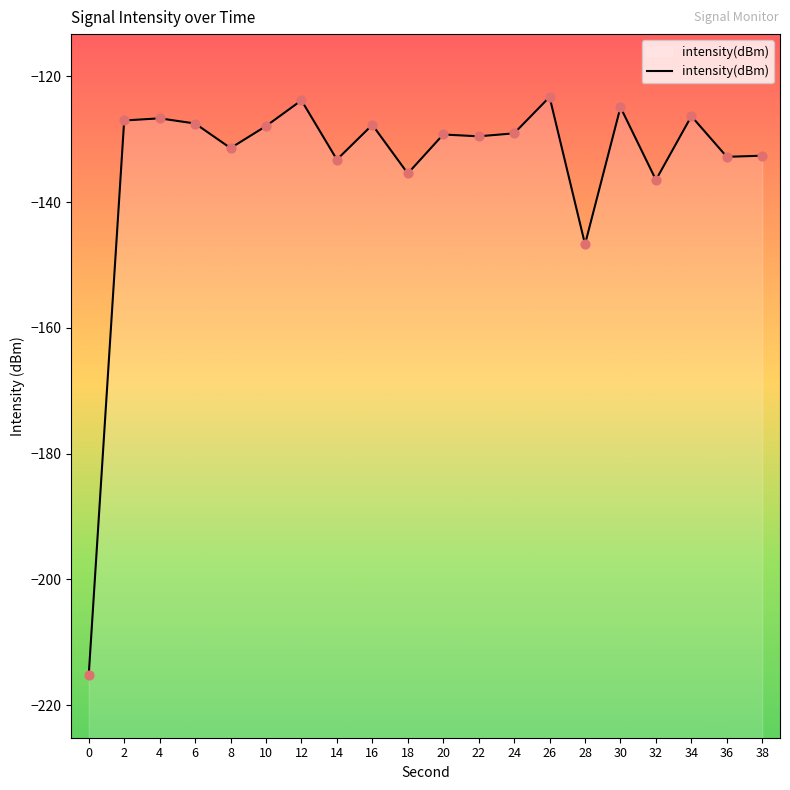

Which has a higher value, 34 or 14?

34